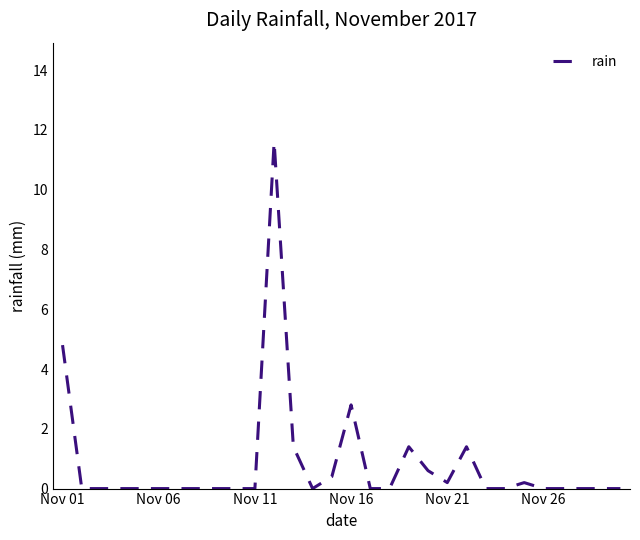

What is the difference between the maximum and minimum values?

11.6